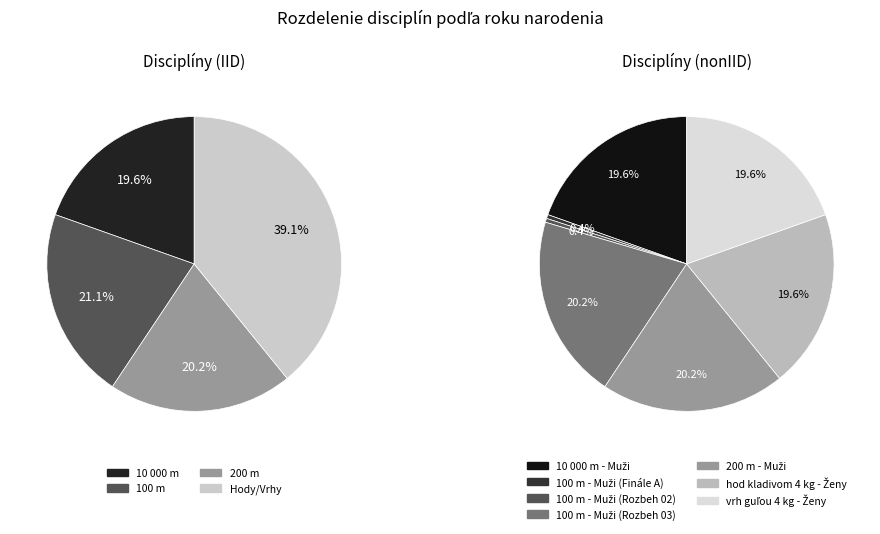

Which slice is the smallest?

100 m - Muži (Finále A)